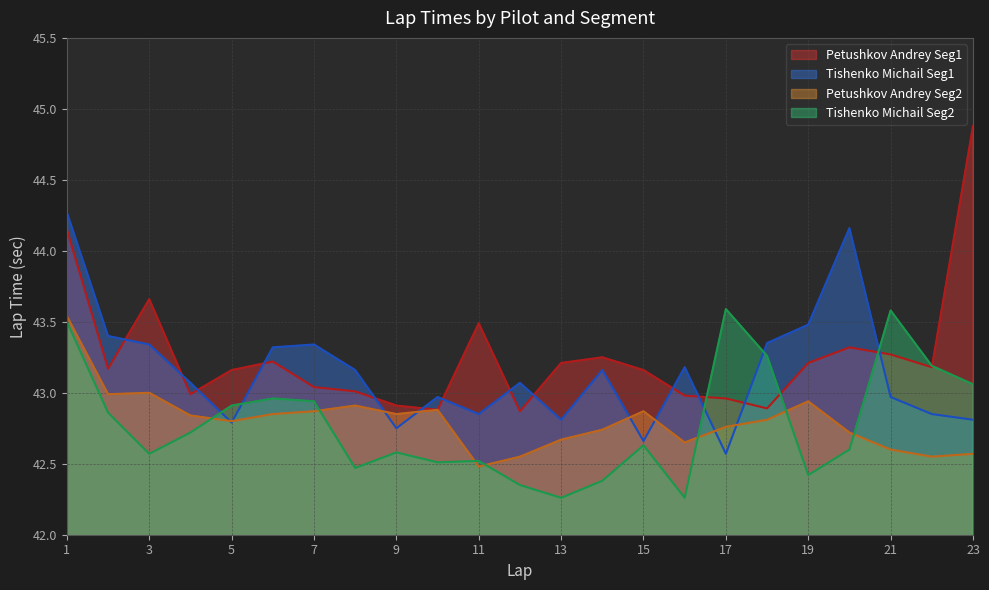

Which category has the highest value across all series?

23